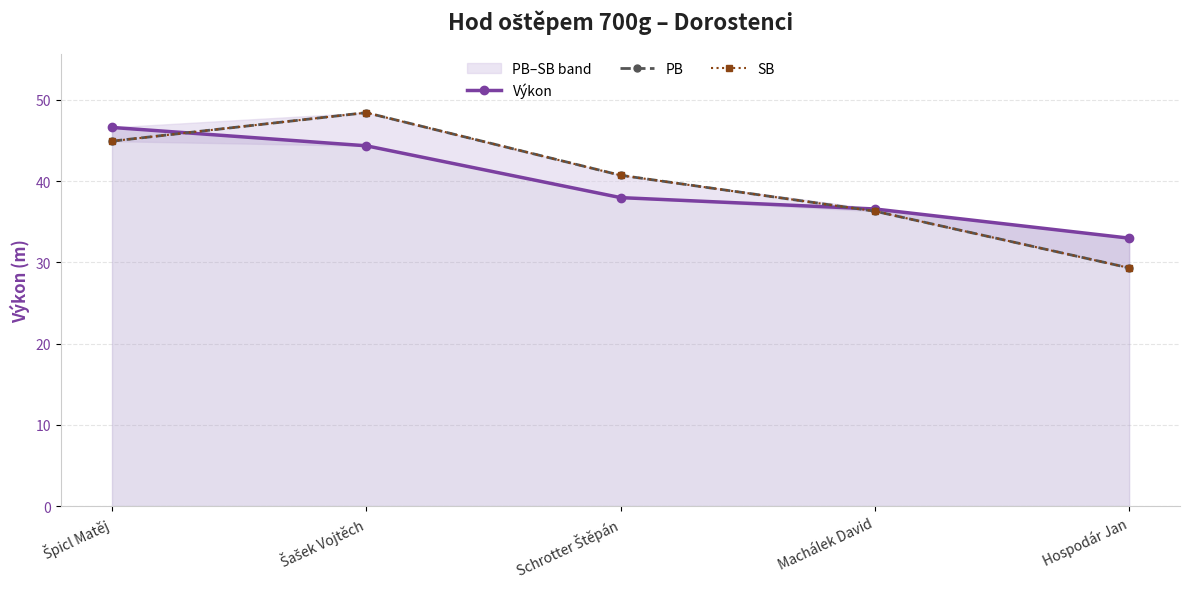

Reading left to right, extract all data points from this chart.

Výkon: Špicl Matěj=46.6	Šašek Vojtěch=44.4	Schrotter Štěpán=38.0	Machálek David=36.6	Hospodár Jan=33.0
PB: Špicl Matěj=44.9	Šašek Vojtěch=48.4	Schrotter Štěpán=40.7	Machálek David=36.3	Hospodár Jan=29.3
SB: Špicl Matěj=44.9	Šašek Vojtěch=48.4	Schrotter Štěpán=40.7	Machálek David=36.3	Hospodár Jan=29.3